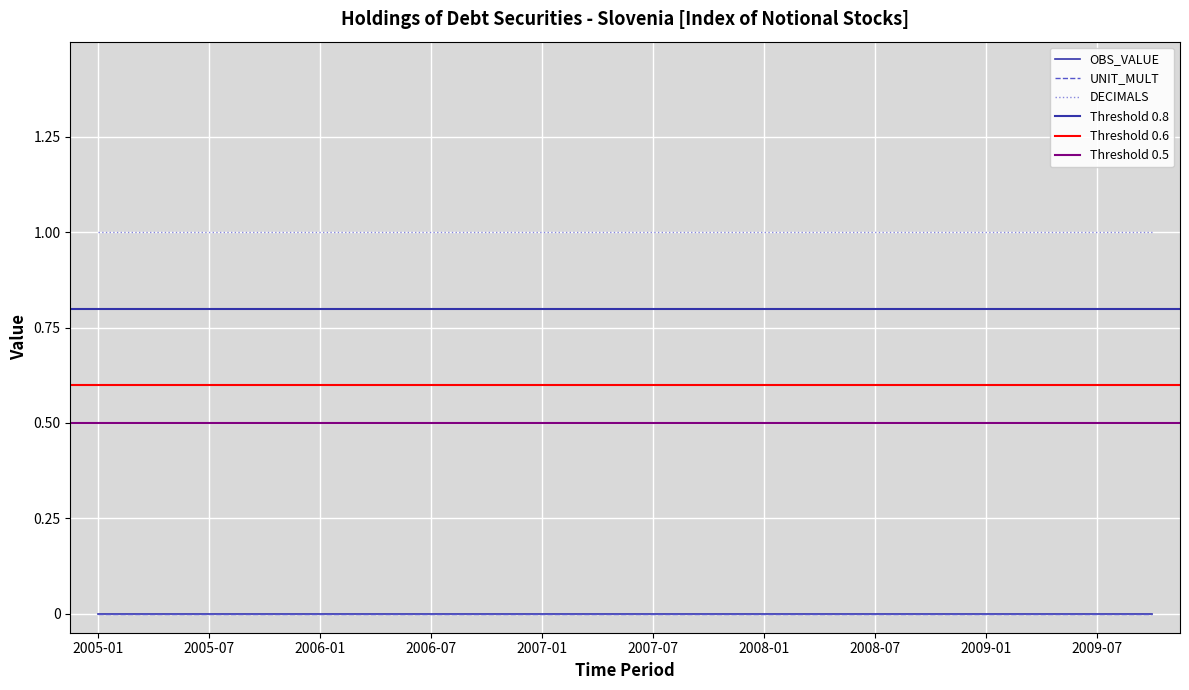

What is the label of the 12th point from the left?

2007-10